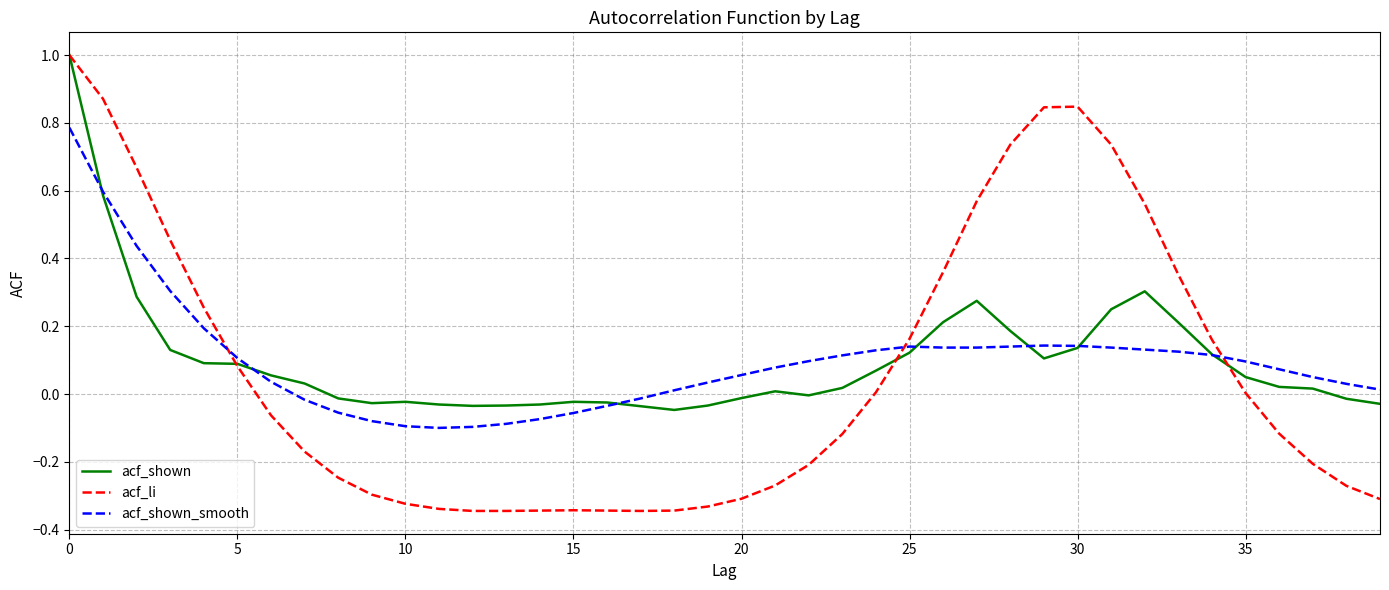

What is the maximum value shown in the chart?

1.0